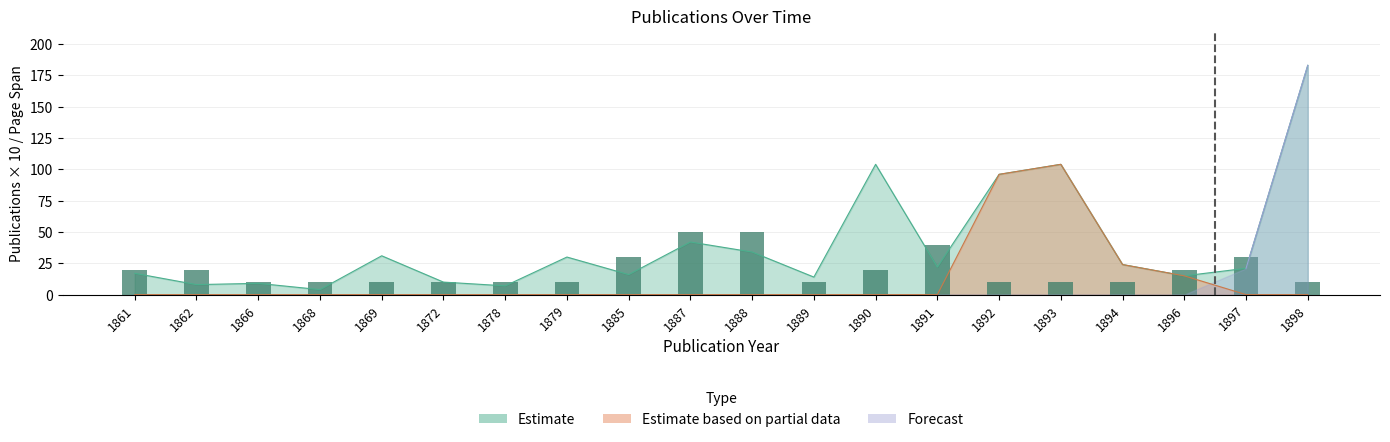

Reading left to right, transcribe all the data shown in this chart.

Publications: 20	20	10	10	10	10	10	10	30	50	50	10	20	40	10	10	10	20	30	10
Avg Page Span: 17	8	9	4	31	10	7	30	16	42	34	14	104	22	96	104	24	15	21	183